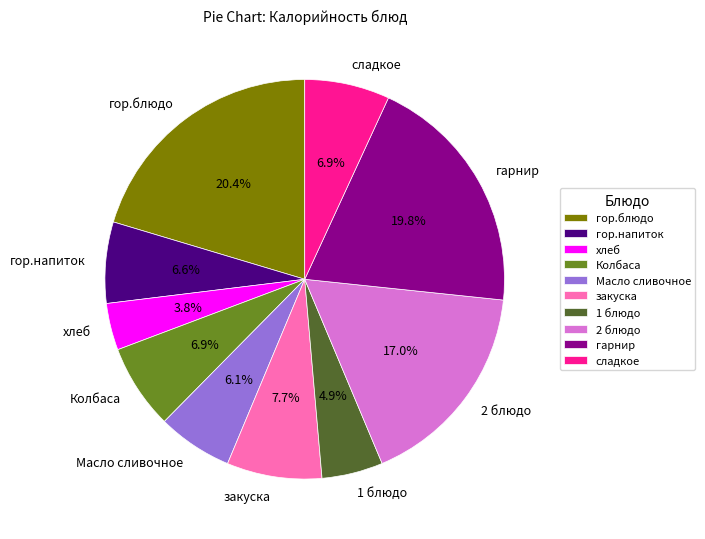

Which slice is the smallest?

хлеб